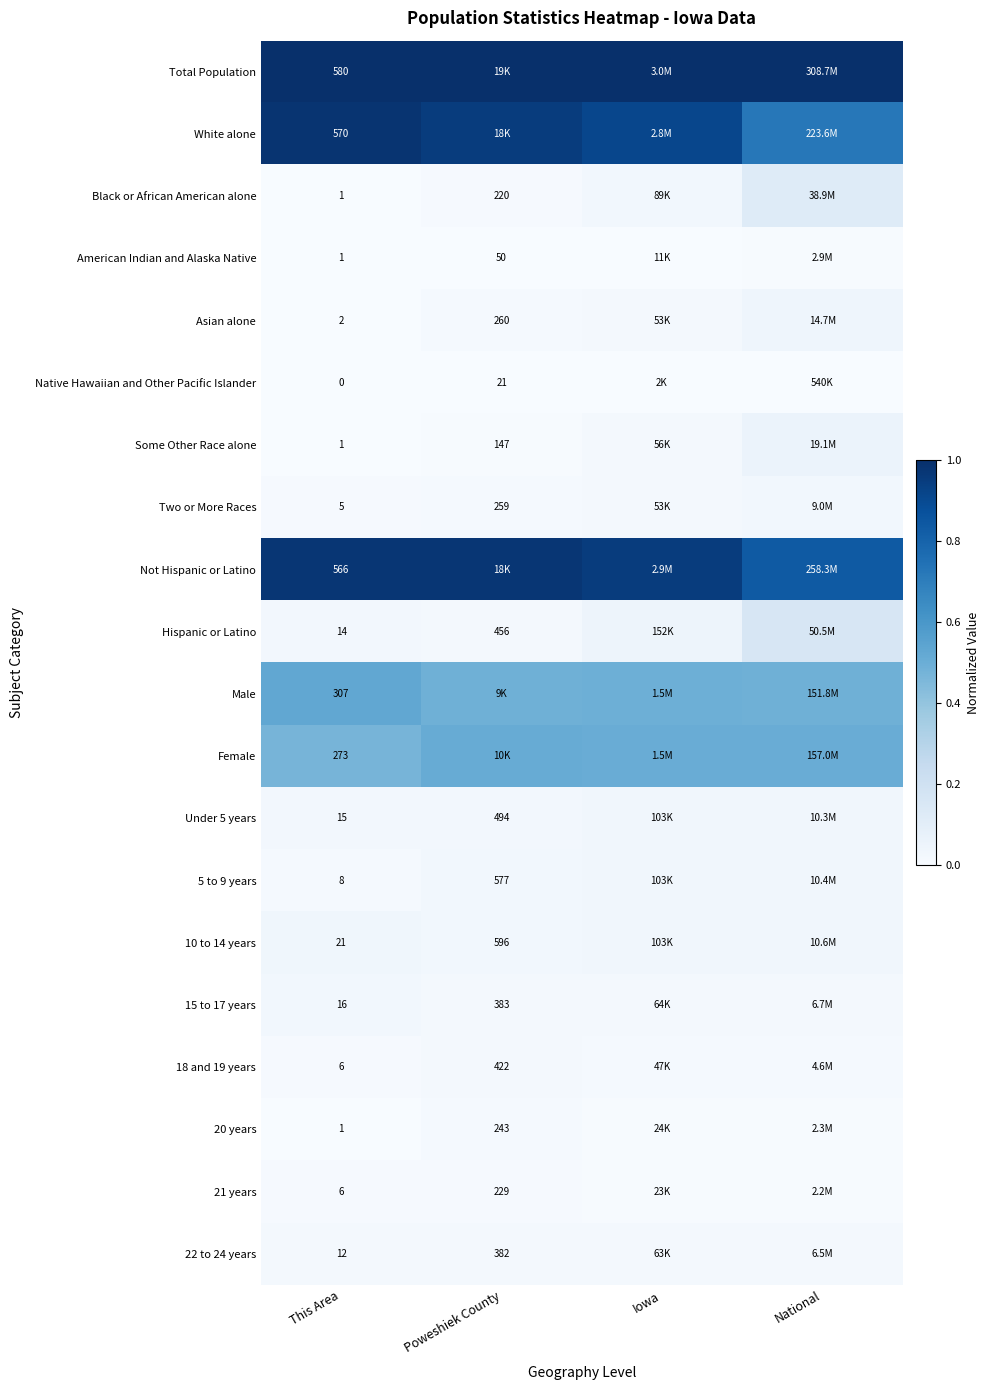

Read the Total Population value at Iowa.

1.0